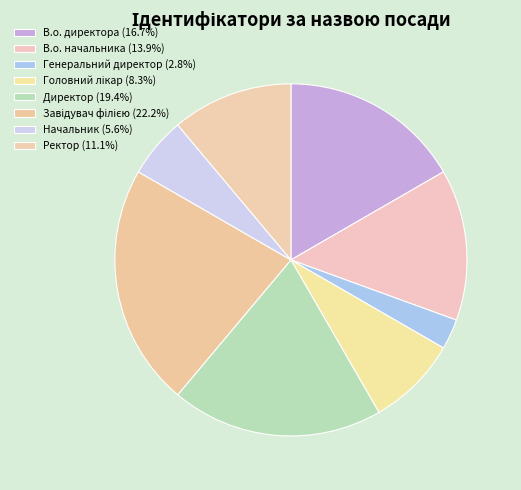

Does Ректор account for over 50% of the chart?

No